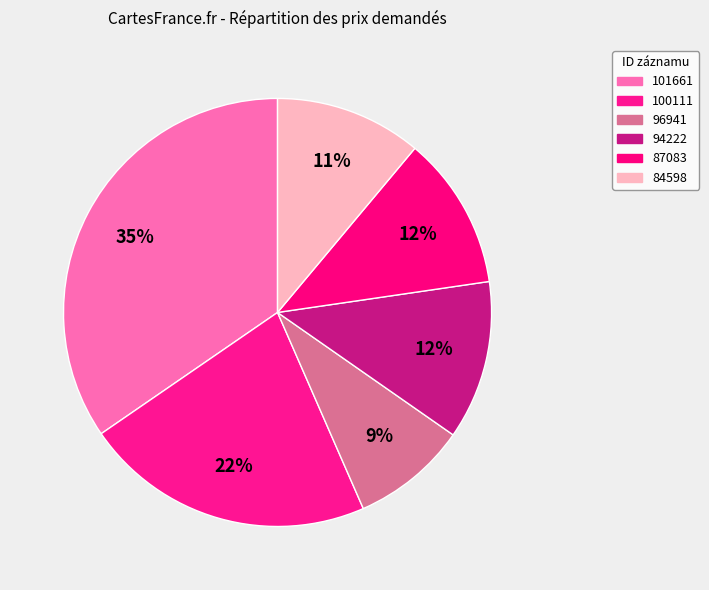

What percentage is the 84598 slice, to the nearest percent?

11%